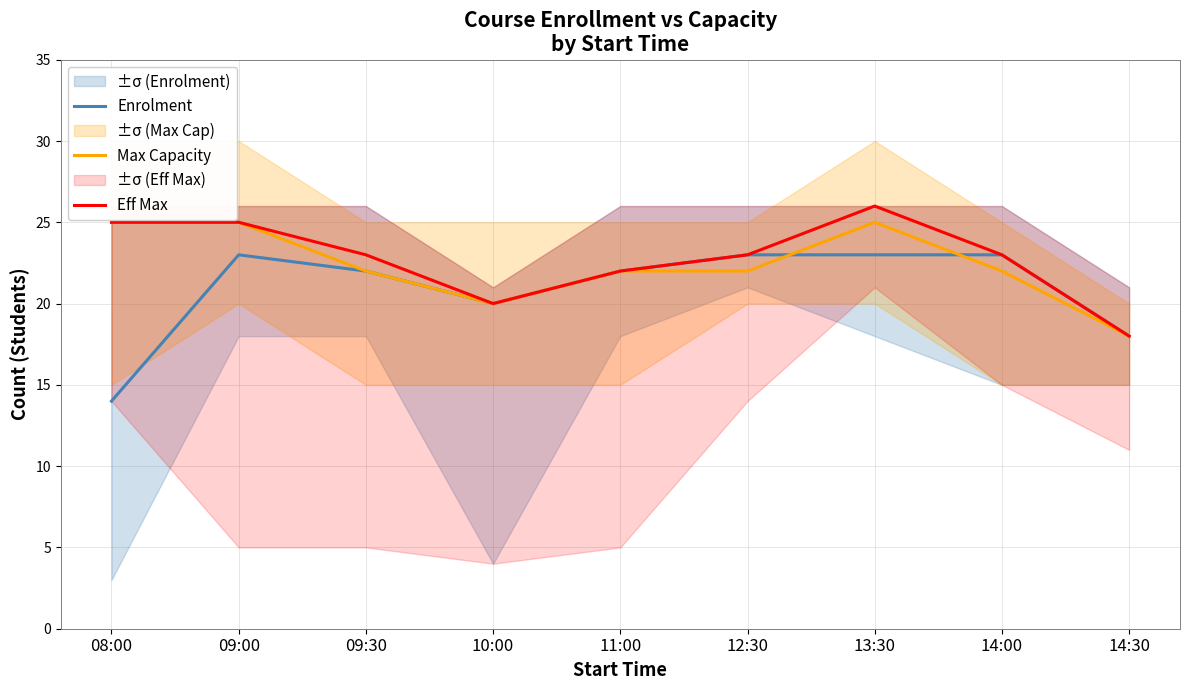

True or false: Enrolment has a value of 23 at 13:30.

True